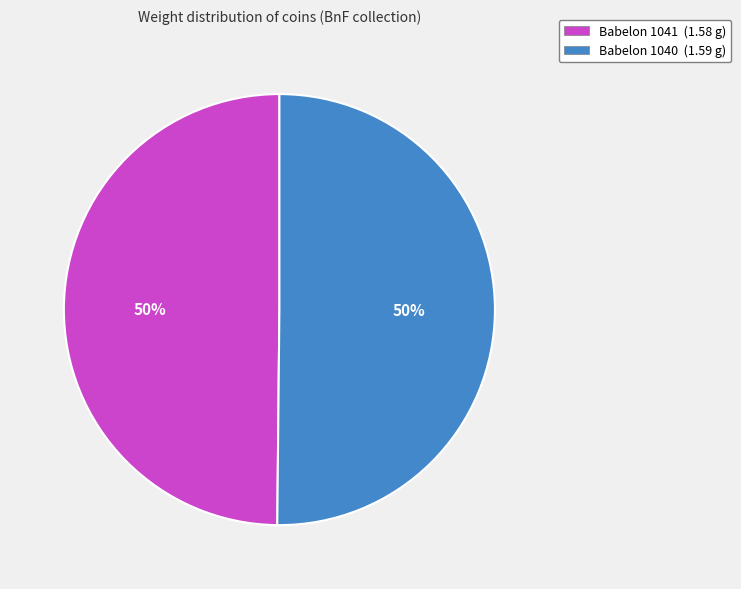

True or false: Babelon 1041 accounts for 50% of the total.

True